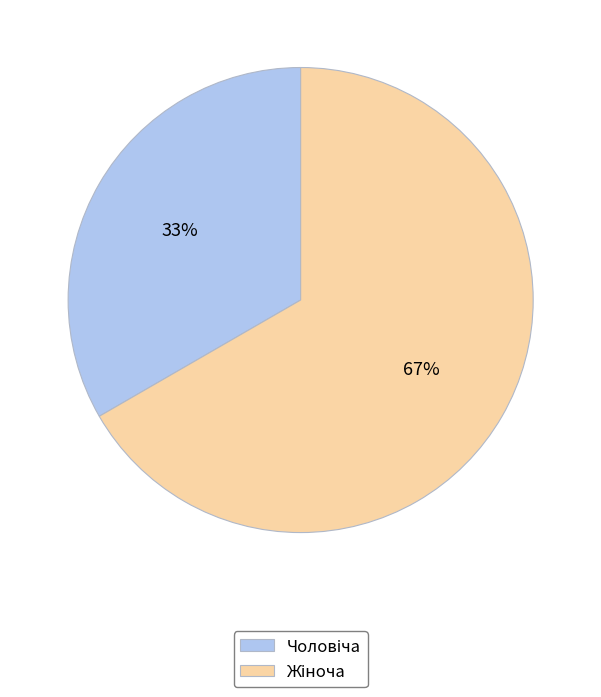

Does any single category account for the majority?

Yes